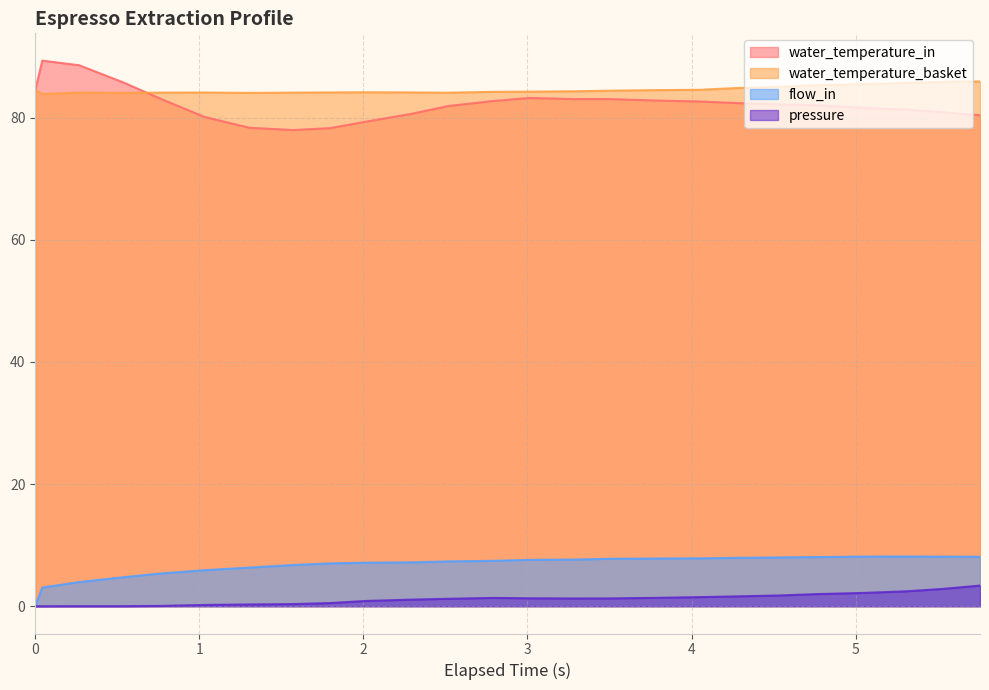

What is the spread (max minus min) of values at 3.778?

83.1